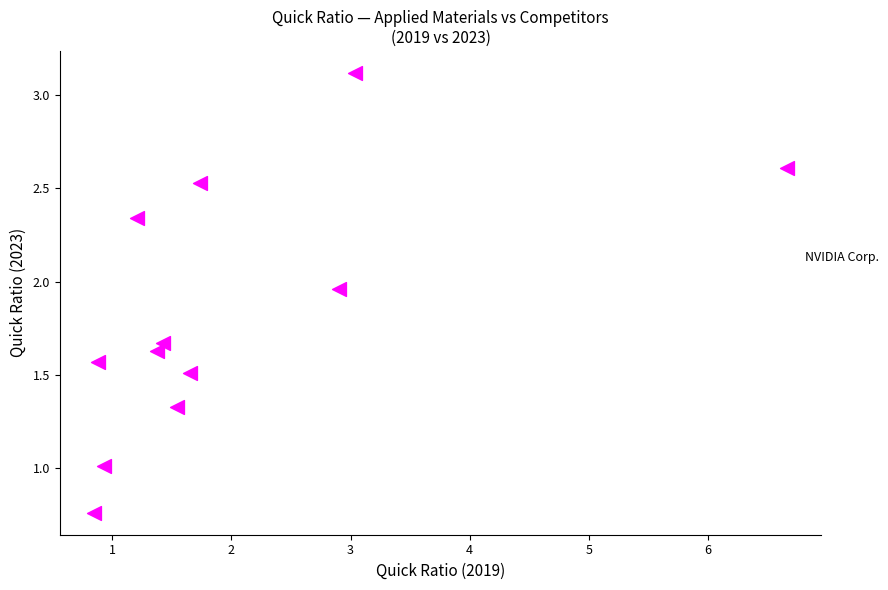

What is the range of Y values (max minus min)?

2.4